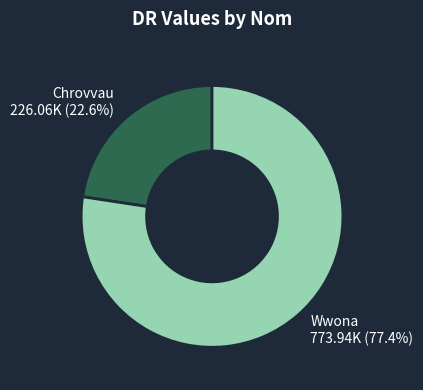

Rank the categories by value from lowest to highest.

Chrovvau, Wwona